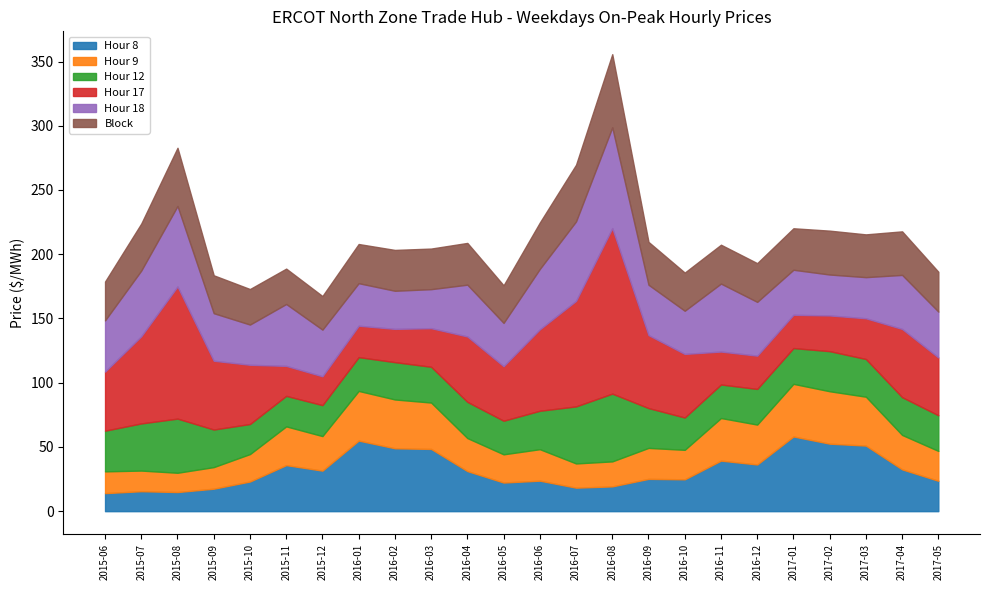

What is the total value across all series at 2016-04?

208.8